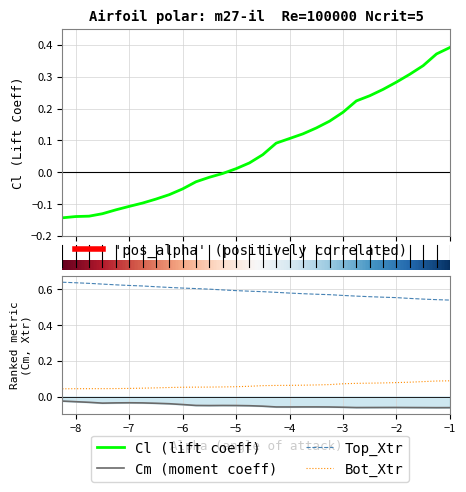

The Bot_Xtr series shows 0.0 at −8. True or false?

True